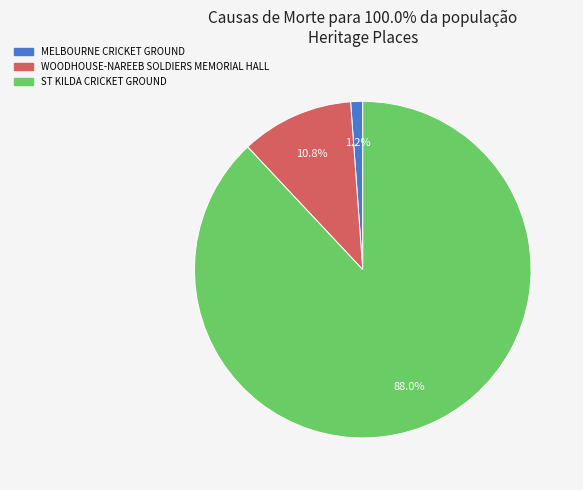

The WOODHOUSE-NAREEB SOLDIERS MEMORIAL HALL slice represents 24% of the pie. True or false?

False